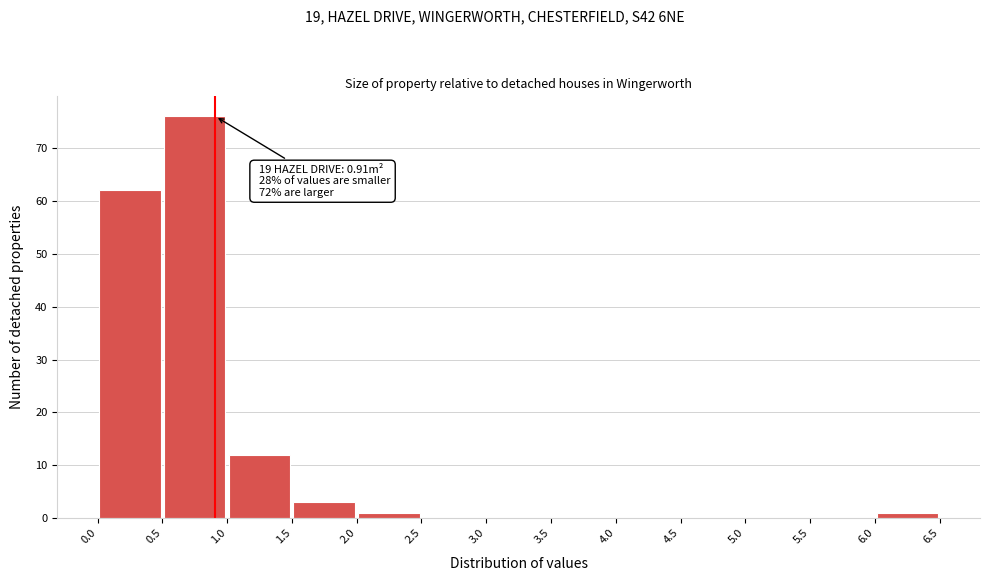

Over which range of the x-axis is the bar tallest?

0.5 to 1.0